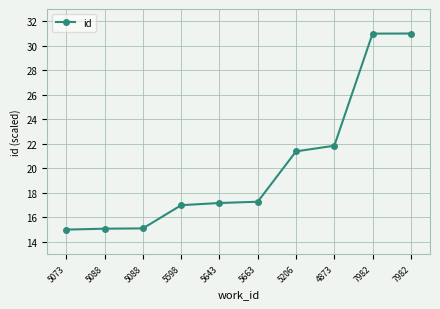

The value at 5663 is 5.2. True or false?

False